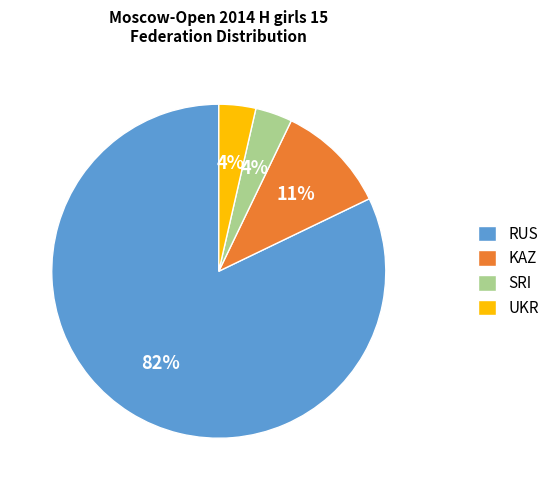

Is it true that SRI is 4% of the pie?

True